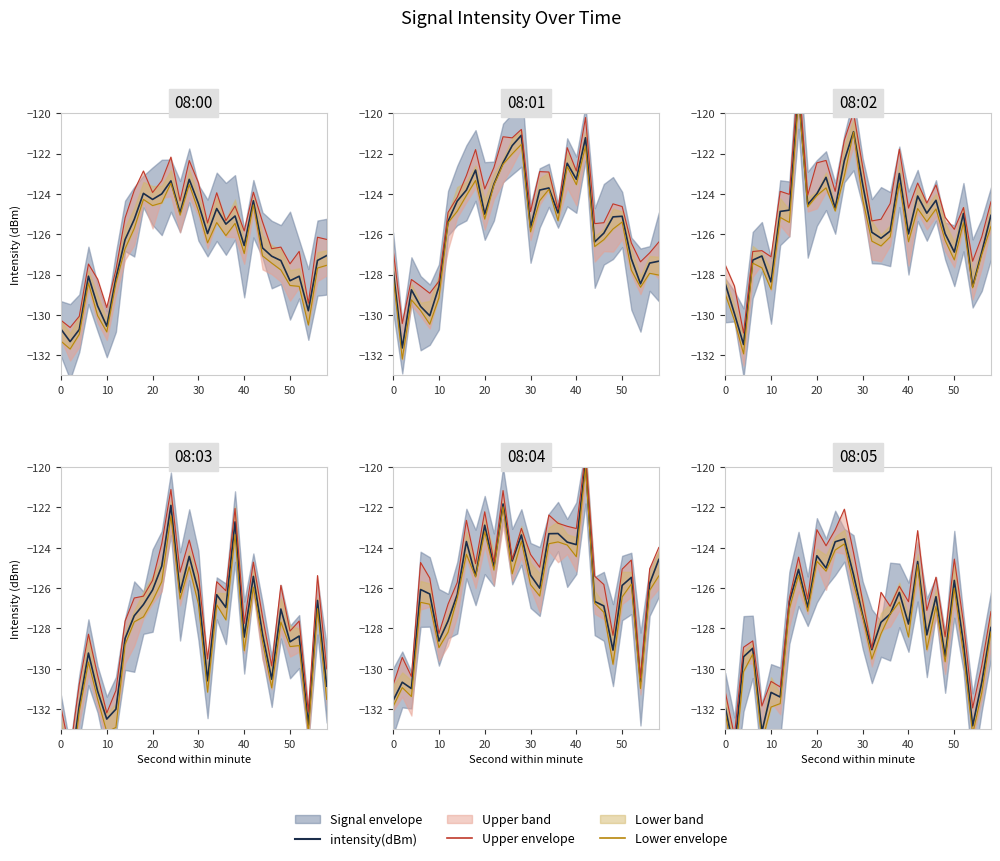

At how many categories does at least one series exceed -134?

30